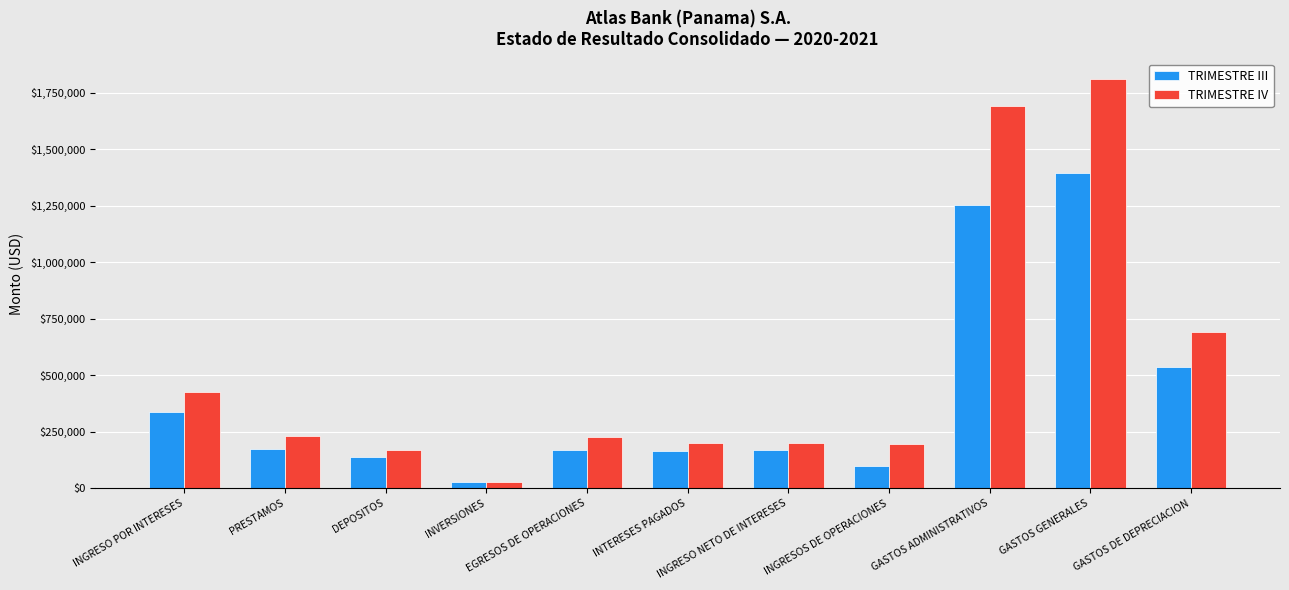

What is the difference between the second highest and minimum values in the TRIMESTRE IV series?

1666522.0